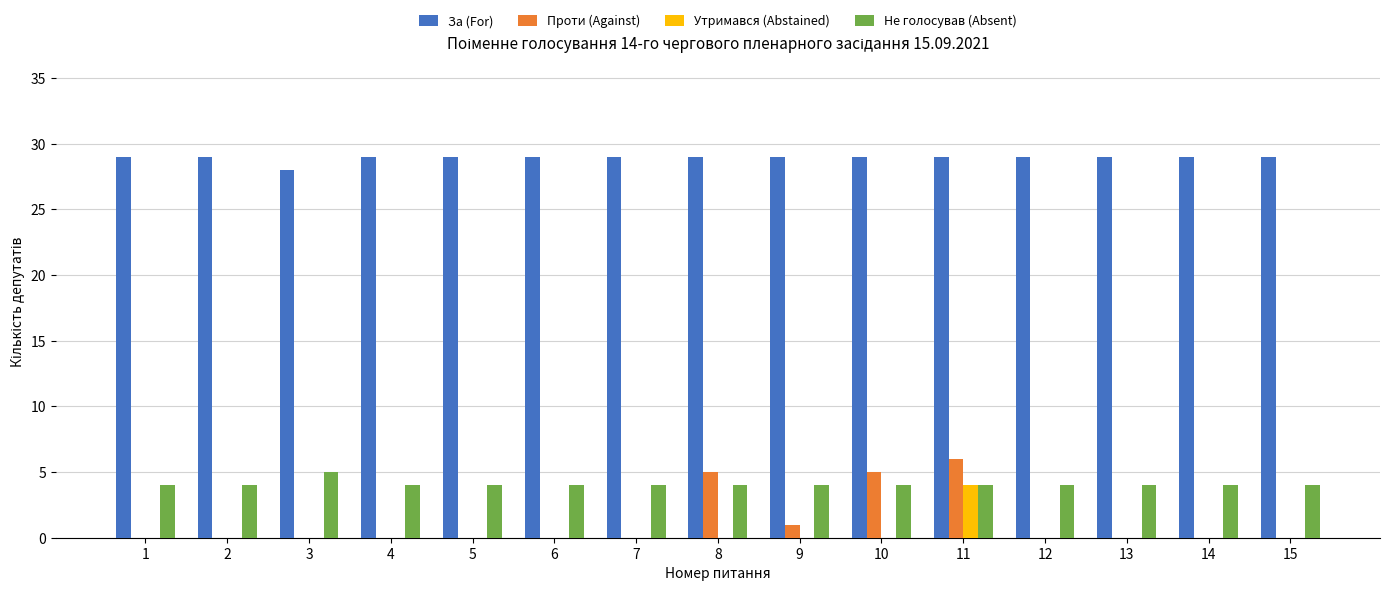

Reading left to right, extract all data points from this chart.

За (For): 29	29	28	29	29	29	29	29	29	29	29	29	29	29	29
Проти (Against): 0	0	0	0	0	0	0	5	1	5	6	0	0	0	0
Утримався (Abstained): 0	0	0	0	0	0	0	0	0	0	4	0	0	0	0
Не голосував (Absent): 4	4	5	4	4	4	4	4	4	4	4	4	4	4	4